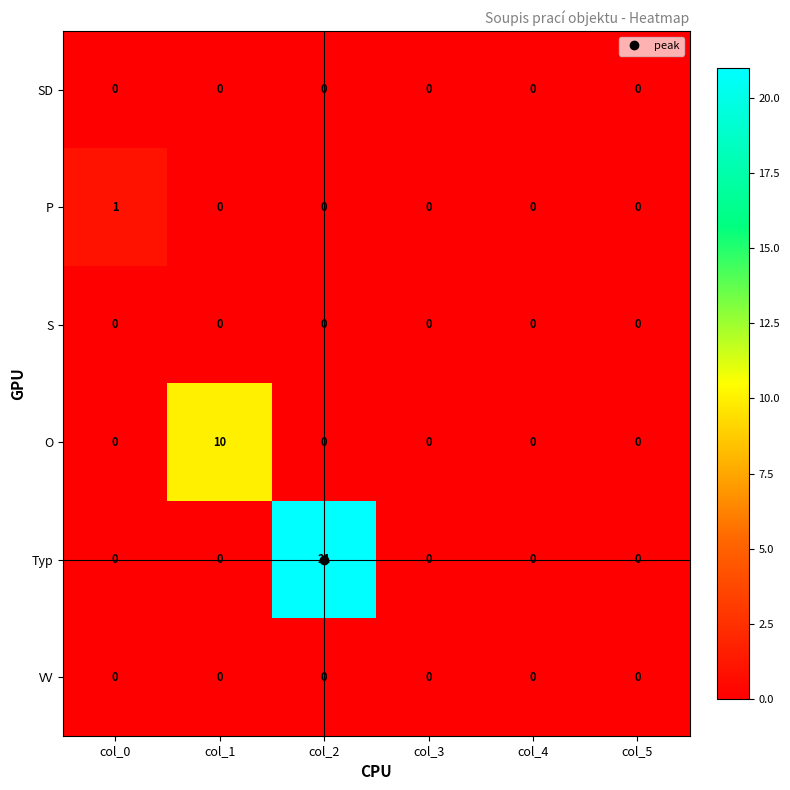

What is the maximum value for Typ?

21